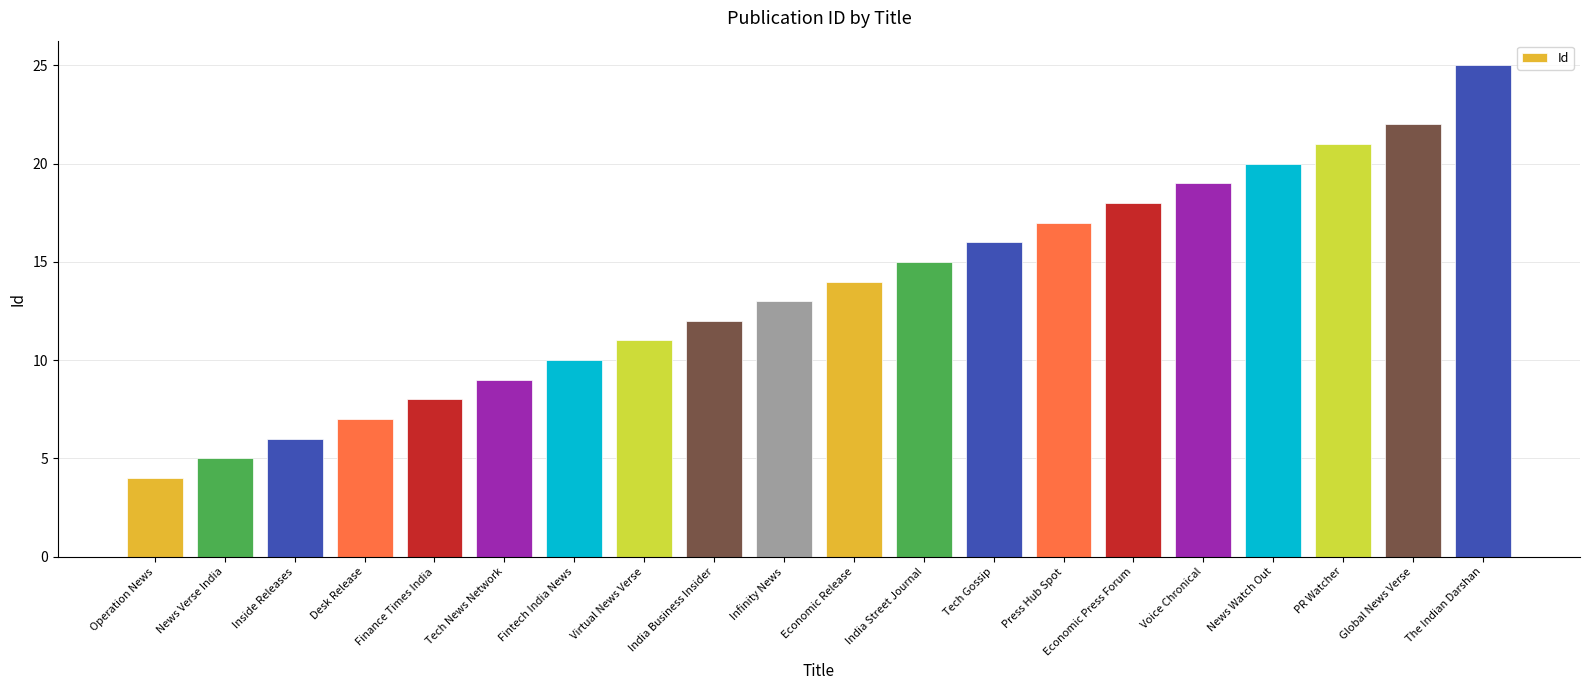

List the labels in order of value, largest first.

The Indian Darshan, Global News Verse, PR Watcher, News Watch Out, Voice Chronical, Economic Press Forum, Press Hub Spot, Tech Gossip, India Street Journal, Economic Release, Infinity News, India Business Insider, Virtual News Verse, Fintech India News, Tech News Network, Finance Times India, Desk Release, Inside Releases, News Verse India, Operation News